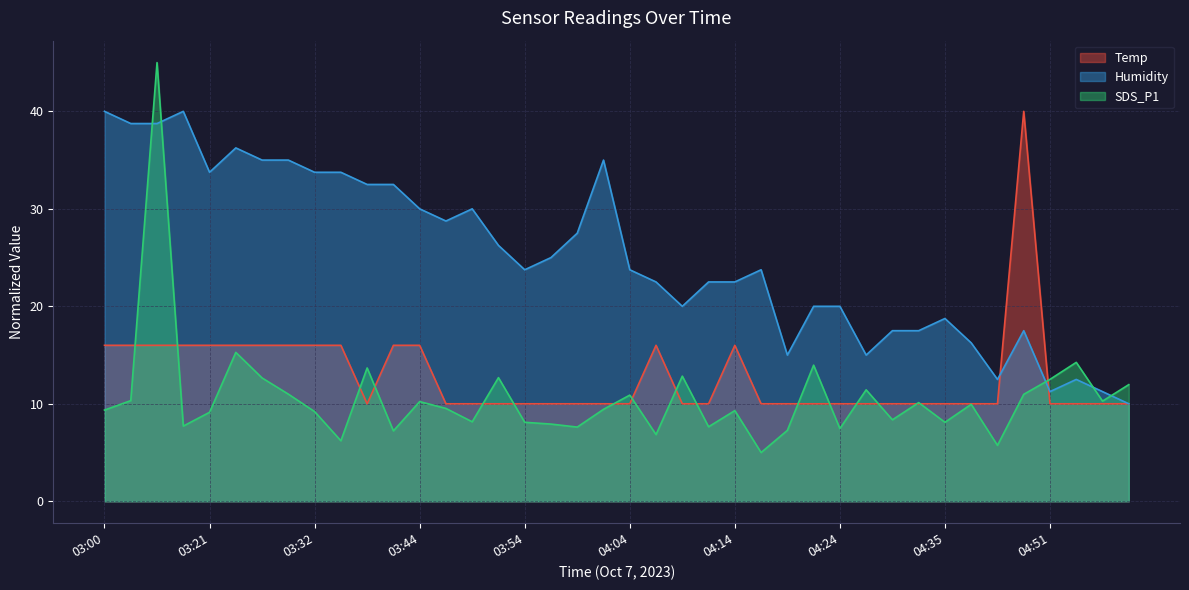

Between 04:14 and 04:29, which is larger?

04:14